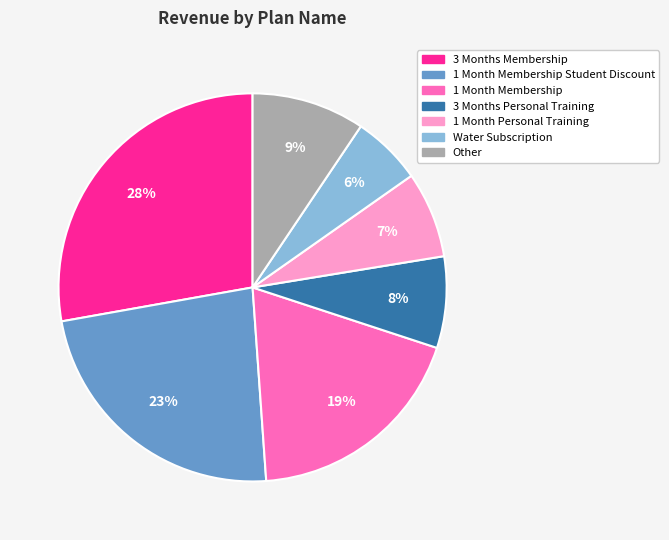

To the nearest percent, what is the average slice percentage?

14%